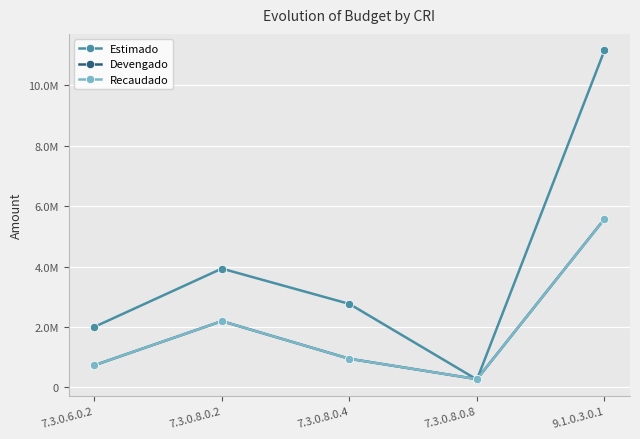

Reading right to left, list all the values displayed in this chart.

Estimado: 11150454.9	261538.0	2762700.0	3931972.0	2002255.0
Devengado: 5575296.6	273741.6	948997.0	2193178.5	733052.8
Recaudado: 5575296.6	273741.6	948997.0	2193178.5	733052.8